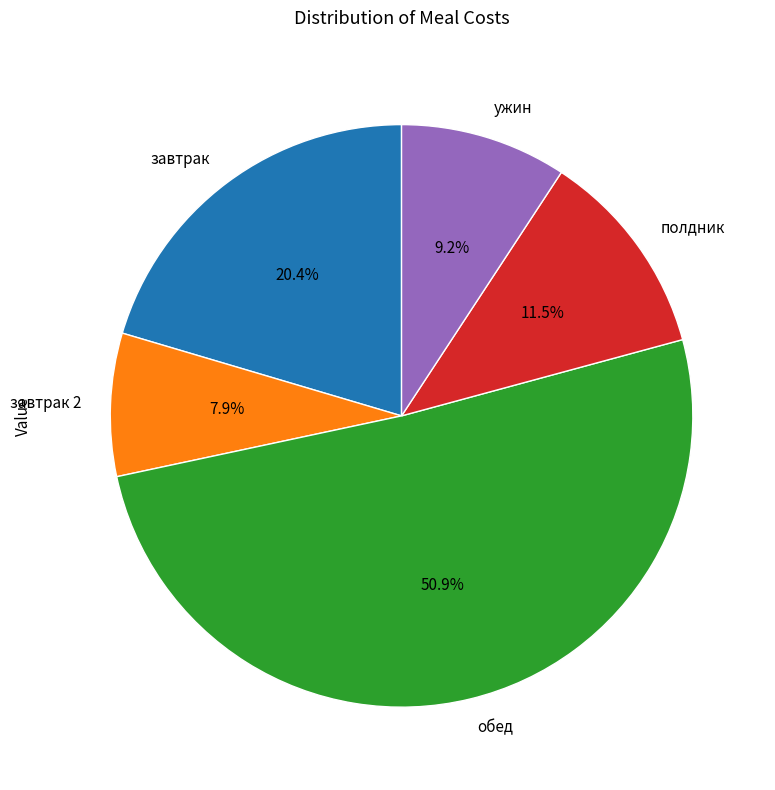

To the nearest percent, what is the average slice percentage?

20%